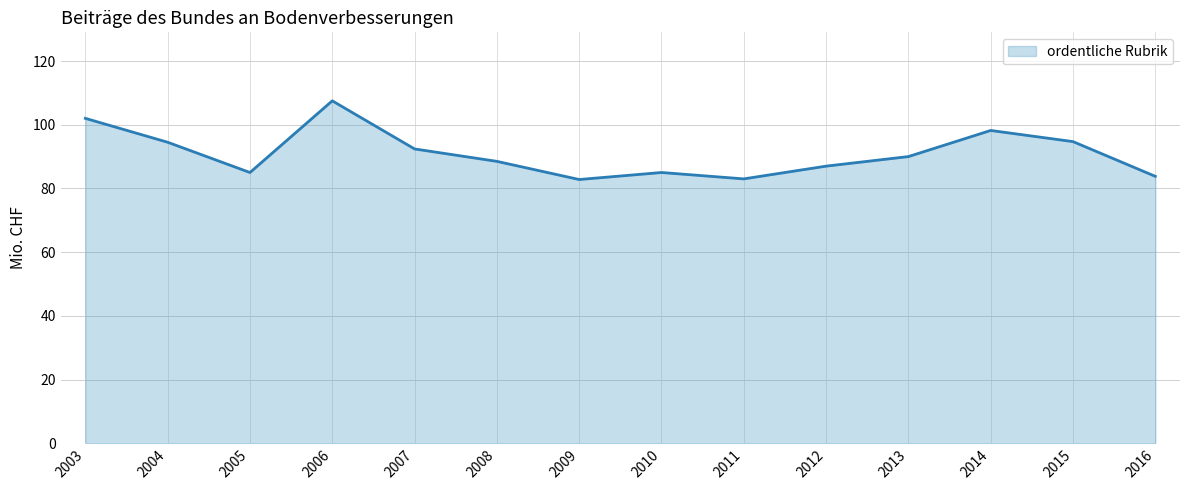

At which label does the data first exceed 90?

2003